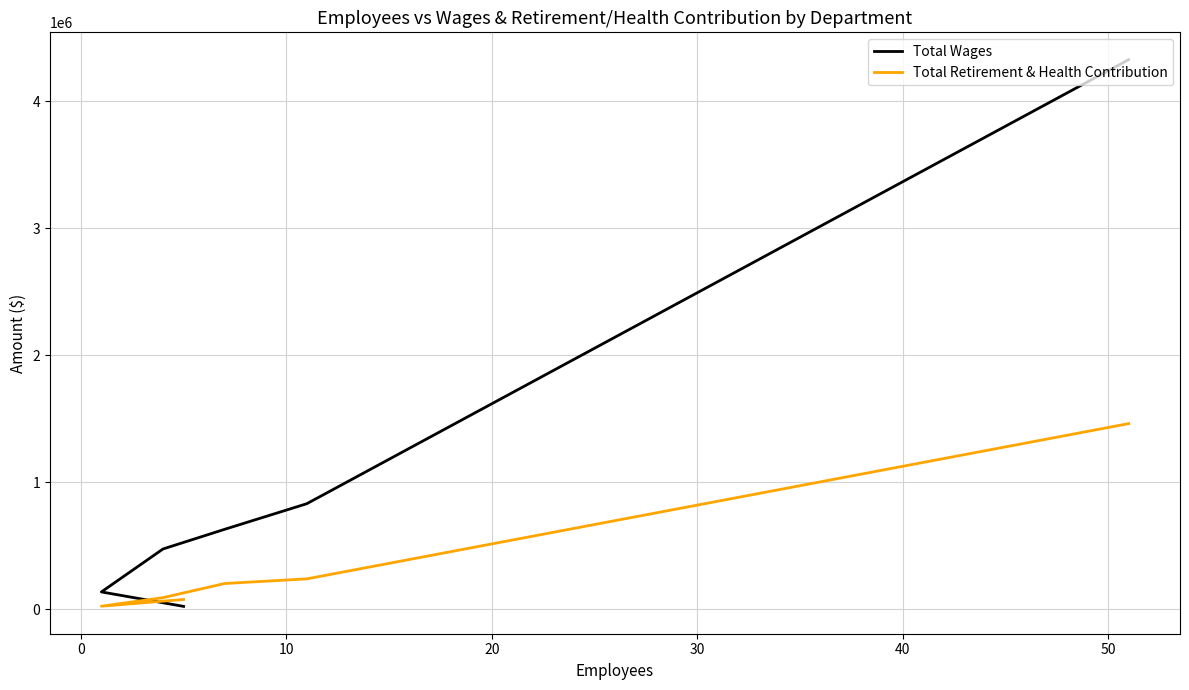

Reading right to left, transcribe all the data shown in this chart.

Total Wages: 24150	138045	476274	631098	832816	4329318
Total Retirement & Health Contribution: 78487	25551	92803	204292	240848	1463308